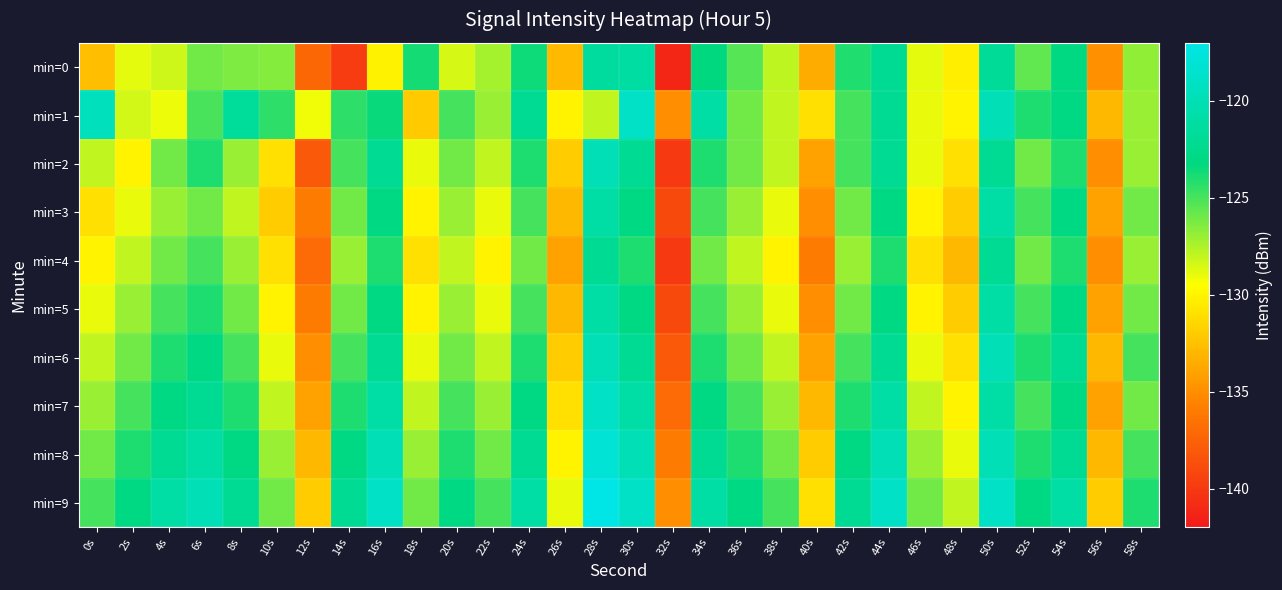

What is the difference between the highest and lowest values at 36s?

5.0